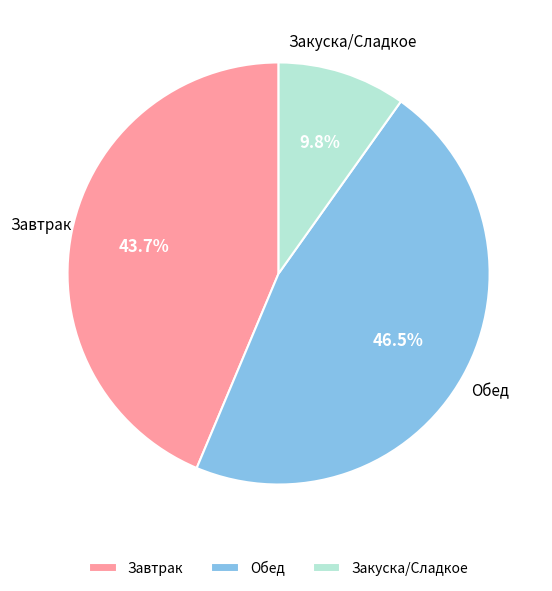

Is there a majority slice in this chart?

No